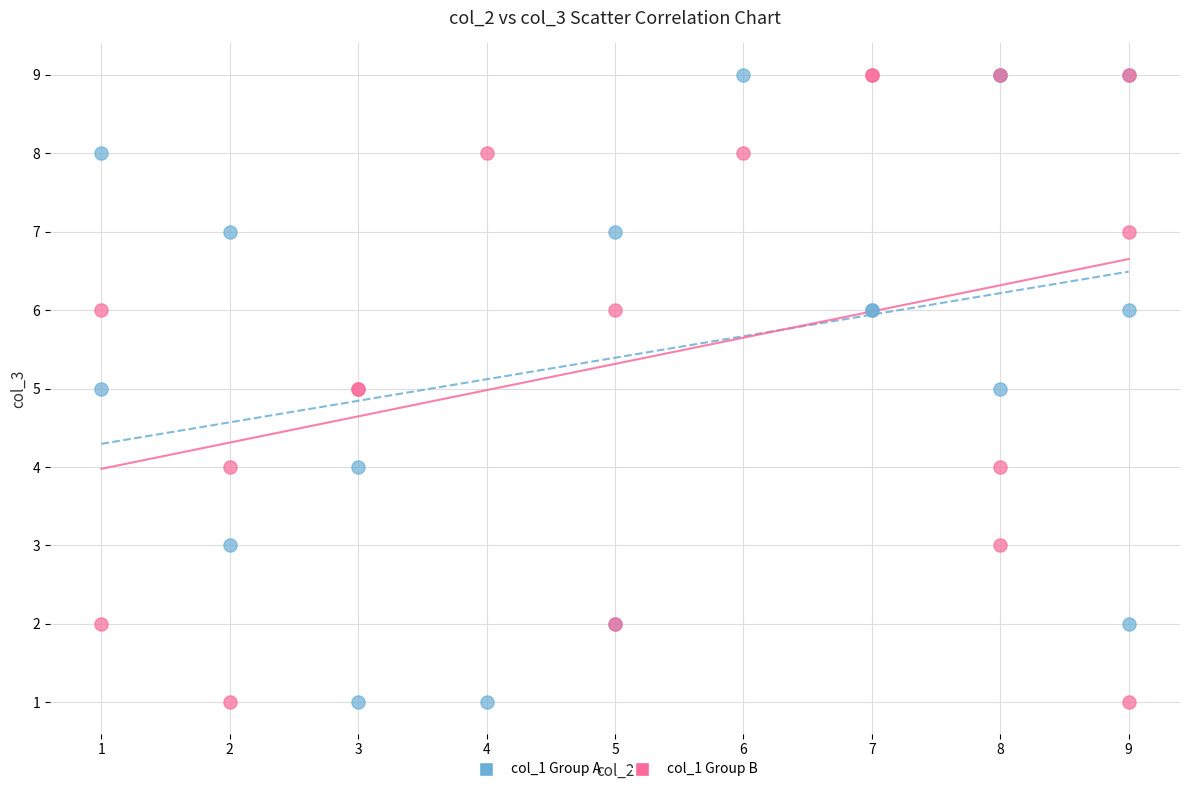

What is the X range (max minus min) for the scatter plot?

8